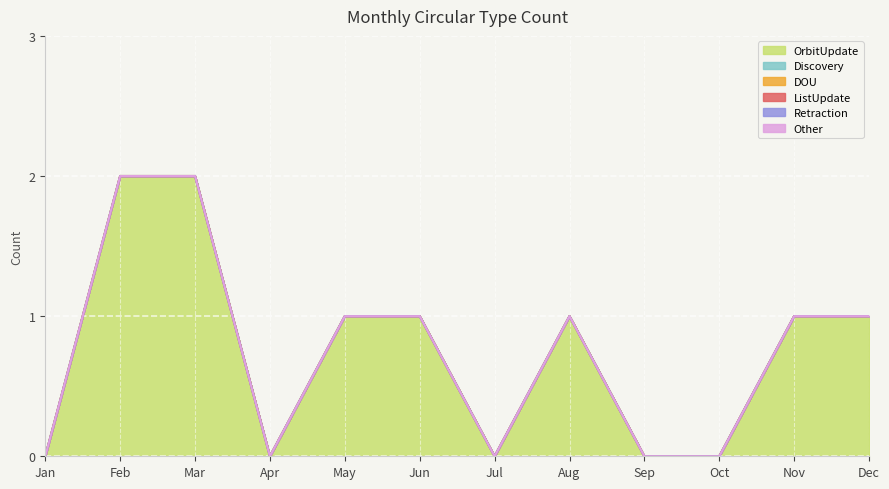

How many OrbitUpdate values are between 0 and 1?

10